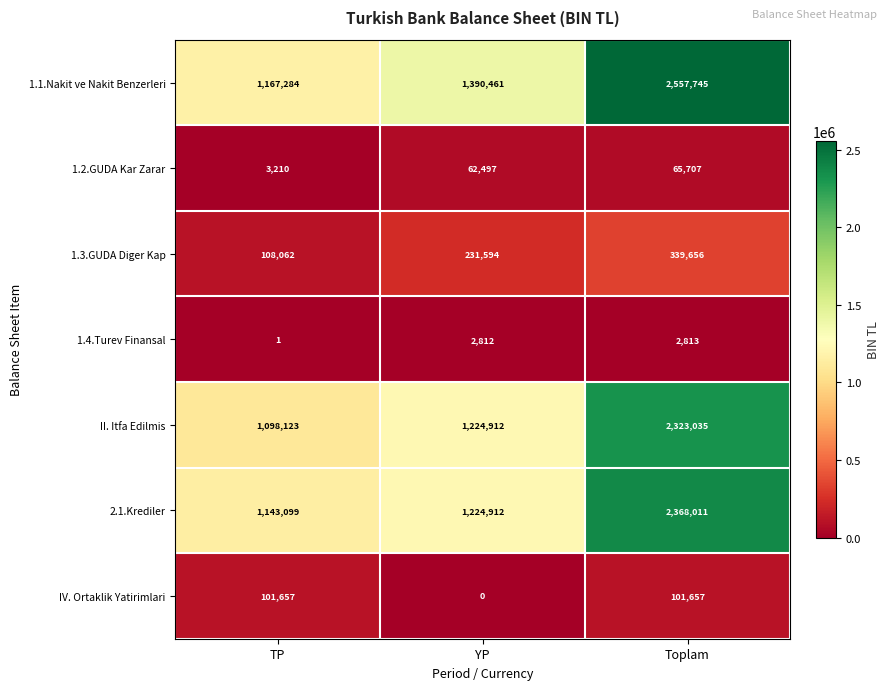

What is the greatest value displayed?

2557745